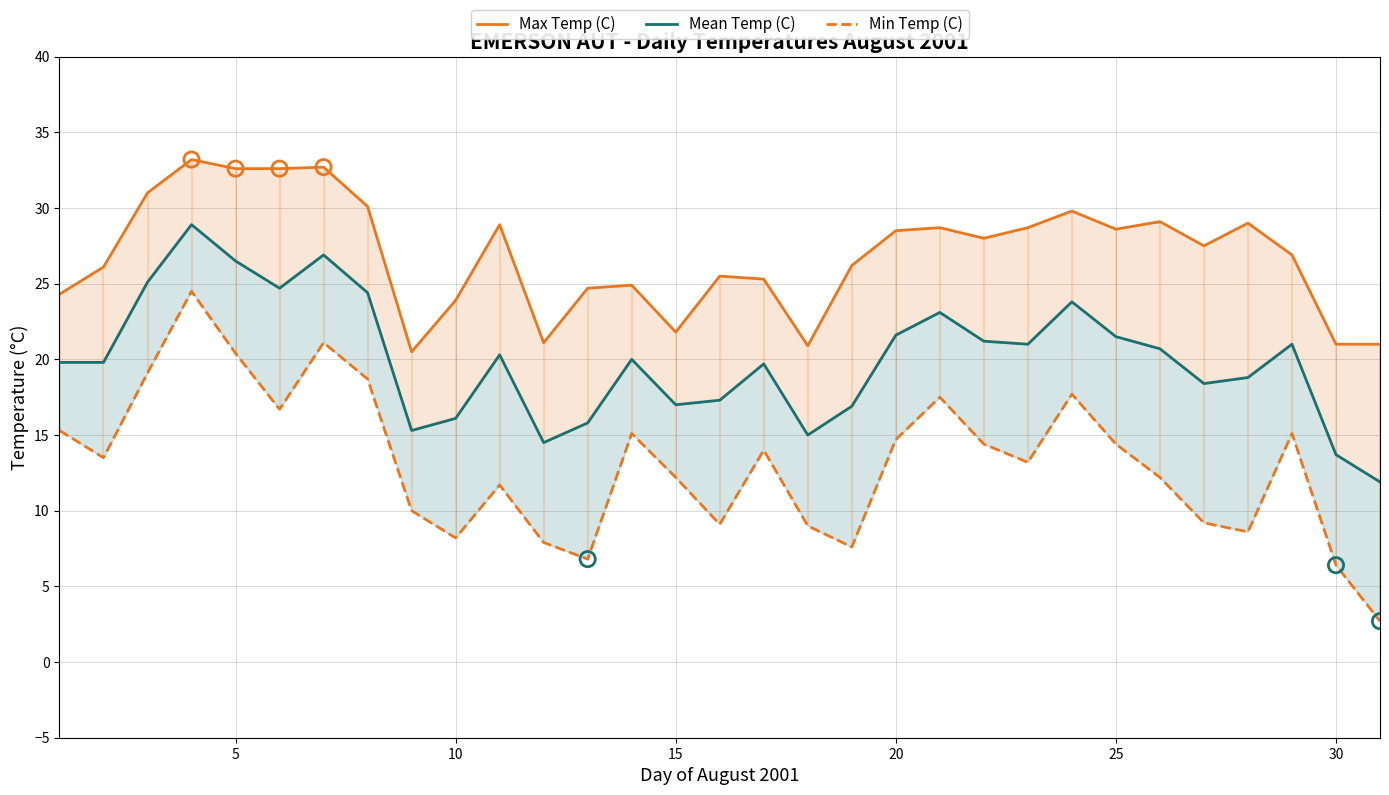

Which series contains the highest Y value?

Max Temp (C)